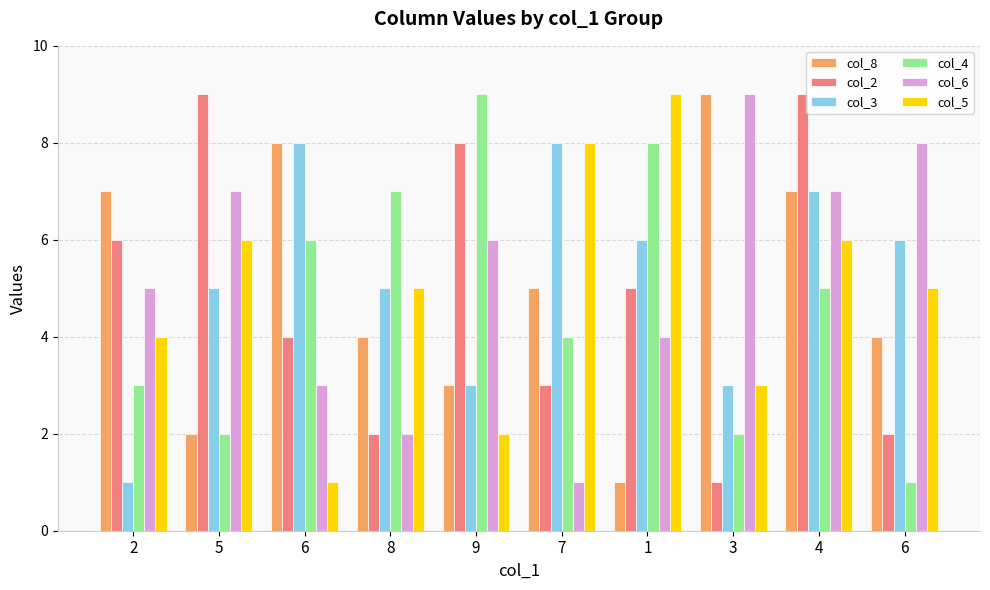

Are the bars horizontal?

No